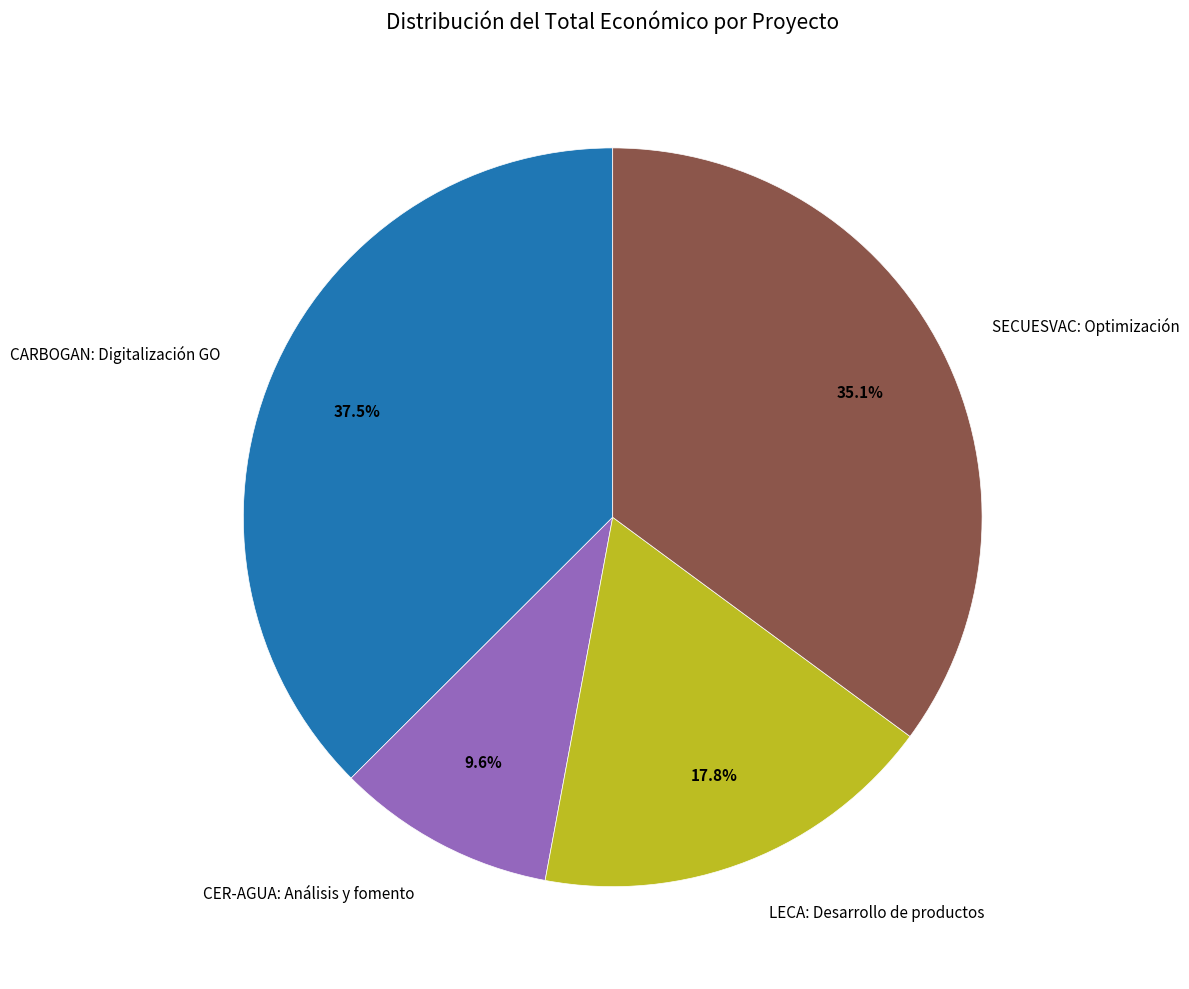

Approximately how many times larger is the value at CARBOGAN: Digitalización GO compared to CER-AGUA: Análisis y fomento?

3.9